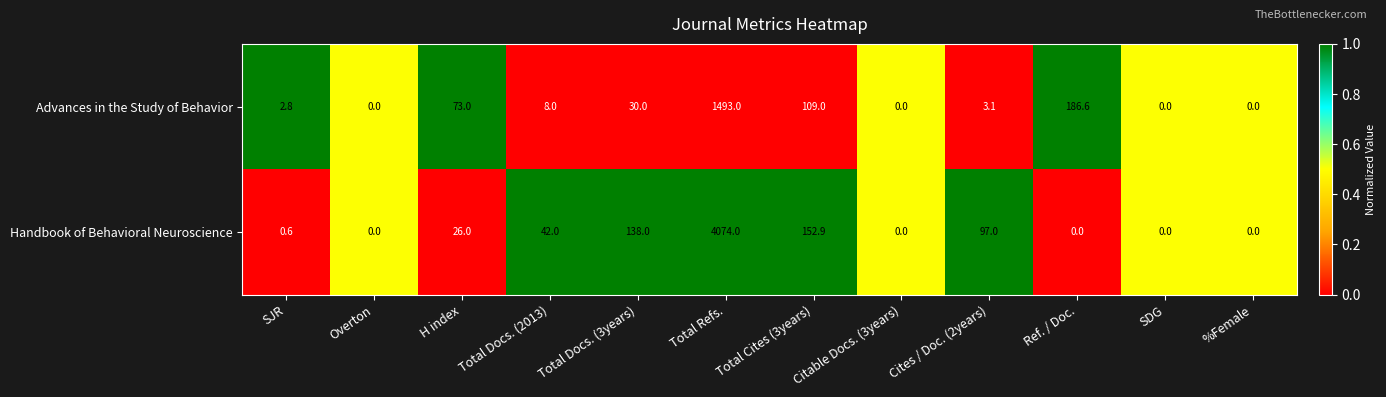

List the series in order of their overall mean, highest first.

Handbook of Behavioral Neuroscience, Advances in the Study of Behavior